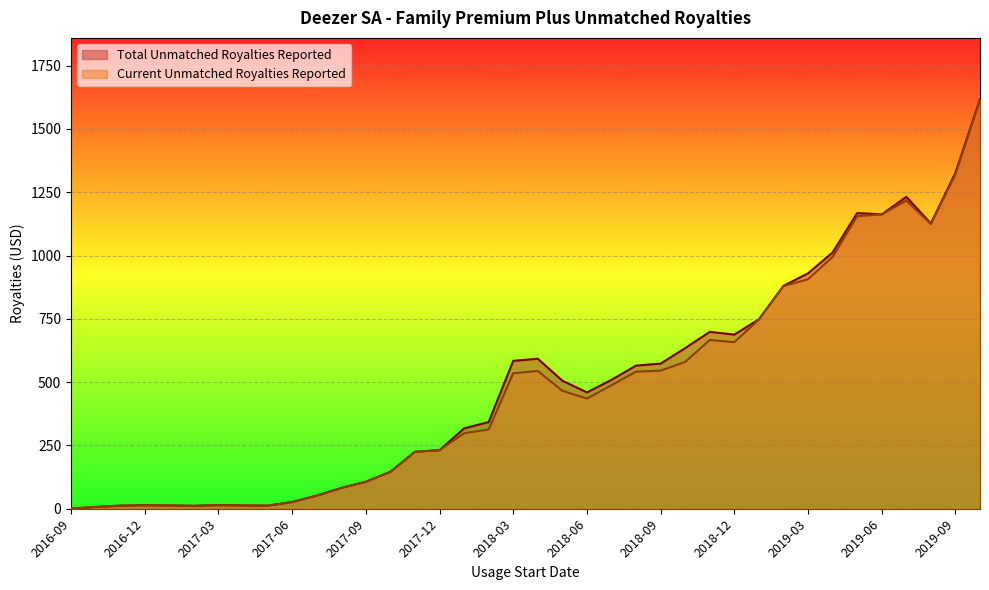

What is the difference between the Current Unmatched Royalties Reported values at 2019-04 and 2018-11?

328.1